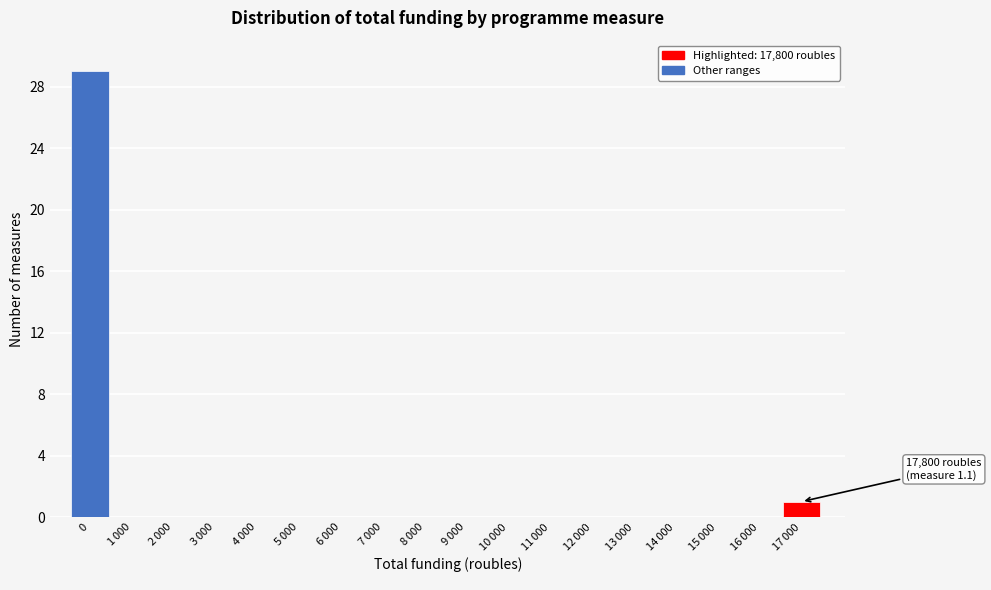

What is the greatest value displayed?

29